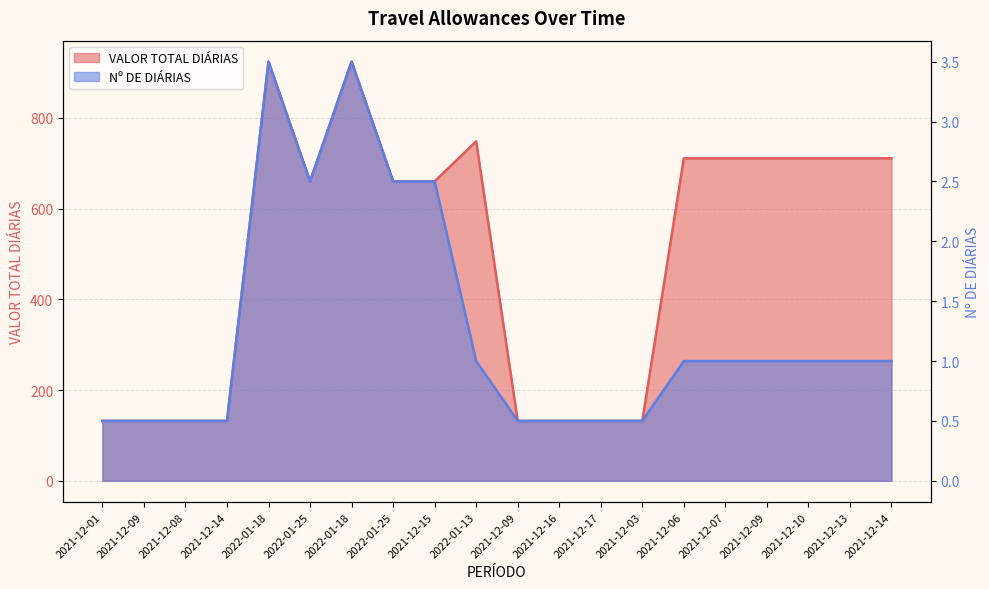

What is the spread (max minus min) of values at 2021-12-06?

709.8